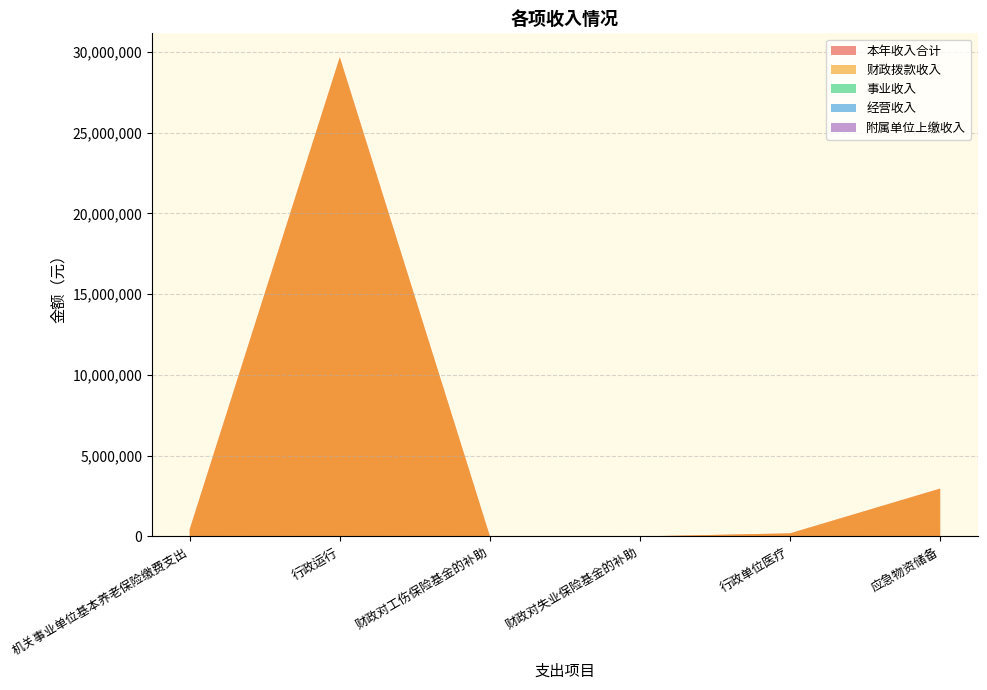

Reading left to right, extract all data points from this chart.

本年收入合计: 机关事业单位基本养老保险缴费支出=441538.7	行政运行=29664410.0	财政对工伤保险基金的补助=11749.3	财政对失业保险基金的补助=3742.0	行政单位医疗=192945.4	应急物资储备=2962528.5
财政拨款收入: 机关事业单位基本养老保险缴费支出=441538.7	行政运行=29664410.0	财政对工伤保险基金的补助=11749.3	财政对失业保险基金的补助=3742.0	行政单位医疗=192945.4	应急物资储备=2962528.5
事业收入: 机关事业单位基本养老保险缴费支出=0.0	行政运行=0.0	财政对工伤保险基金的补助=0.0	财政对失业保险基金的补助=0.0	行政单位医疗=0.0	应急物资储备=0.0
经营收入: 机关事业单位基本养老保险缴费支出=0.0	行政运行=0.0	财政对工伤保险基金的补助=0.0	财政对失业保险基金的补助=0.0	行政单位医疗=0.0	应急物资储备=0.0
附属单位上缴收入: 机关事业单位基本养老保险缴费支出=0.0	行政运行=0.0	财政对工伤保险基金的补助=0.0	财政对失业保险基金的补助=0.0	行政单位医疗=0.0	应急物资储备=0.0